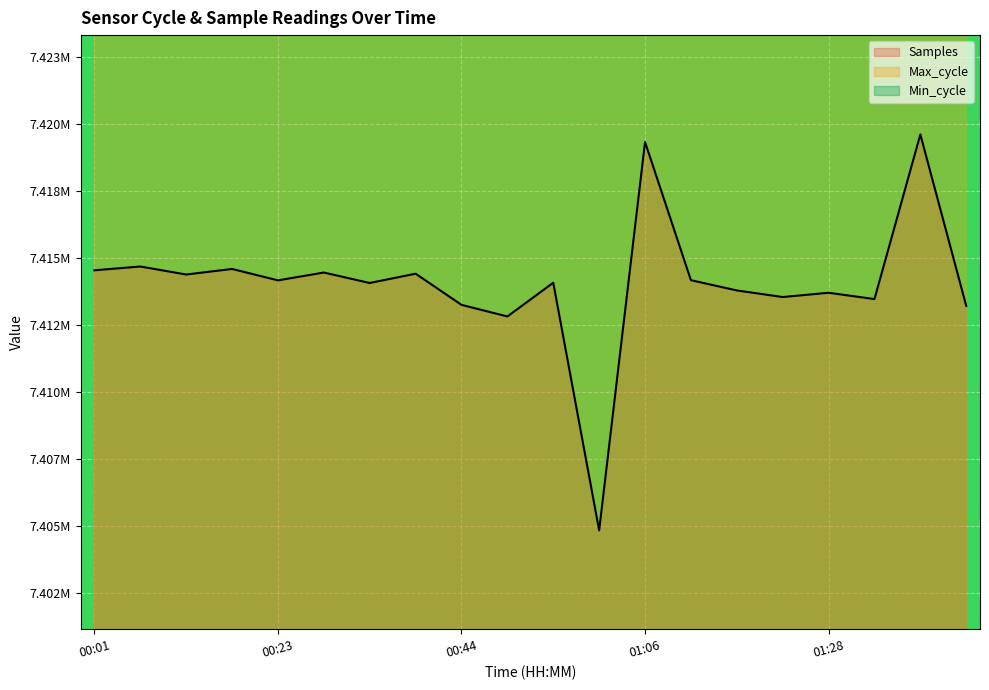

The Samples series shows 10829888.7 at 00:28. True or false?

False